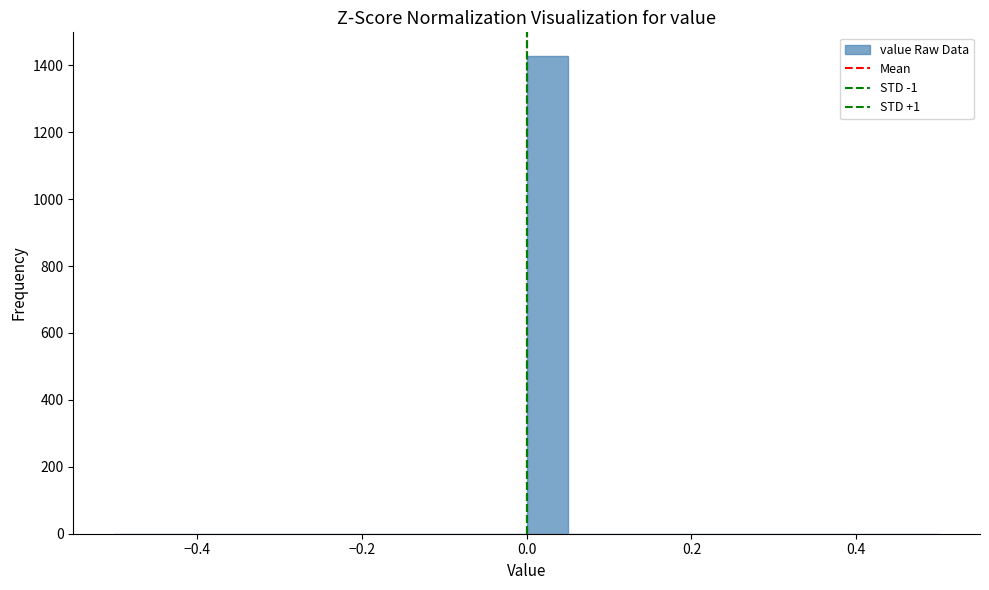

Read against the x-axis, roughly where is the centre of the tallest bar?

0.02